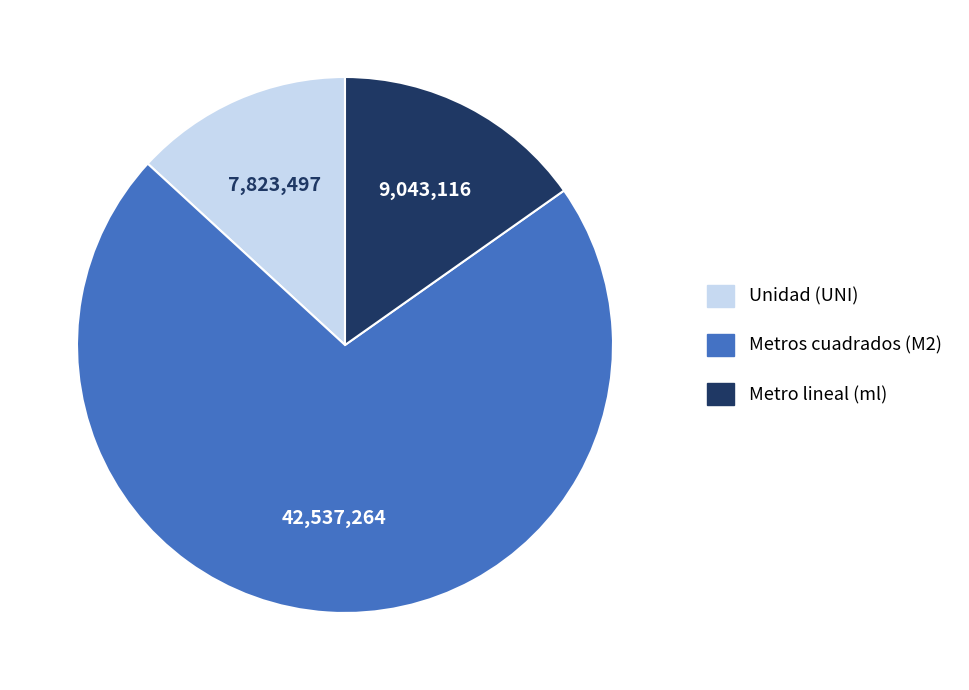

Rank the categories by value from highest to lowest.

Metros cuadrados (M2), Metro lineal (ml), Unidad (UNI)